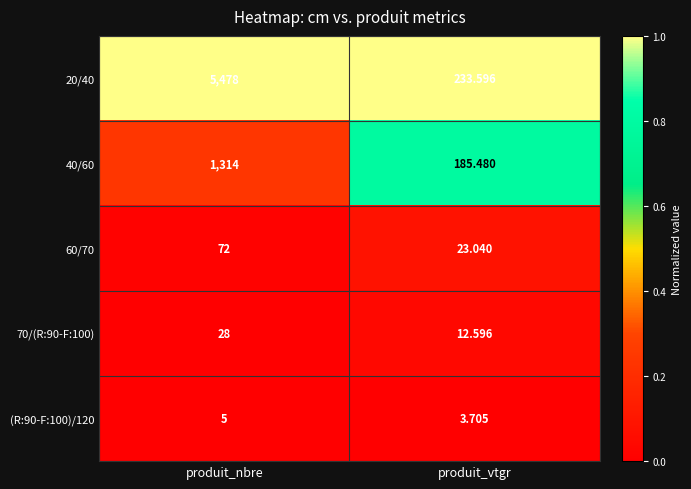

At which category does the chart reach its minimum across all series?

produit_vtgr